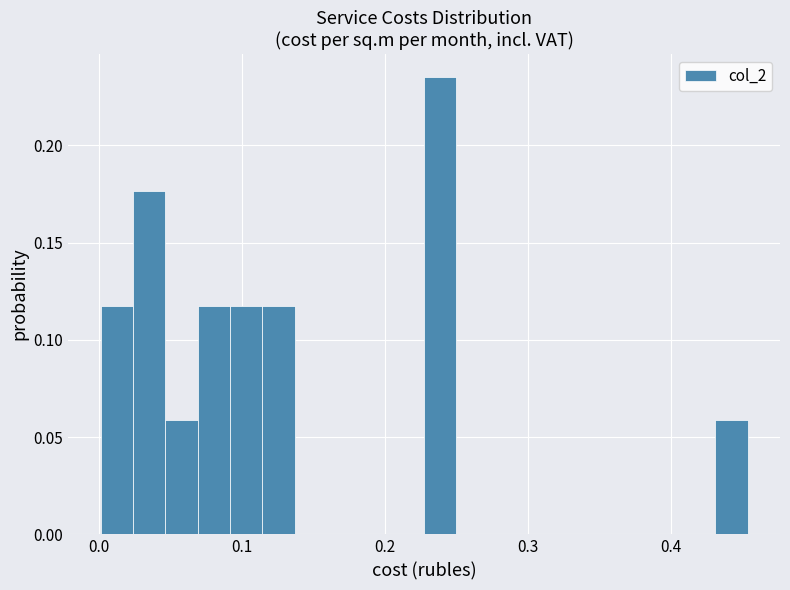

Read against the x-axis, roughly where is the centre of the tallest bar?

0.24